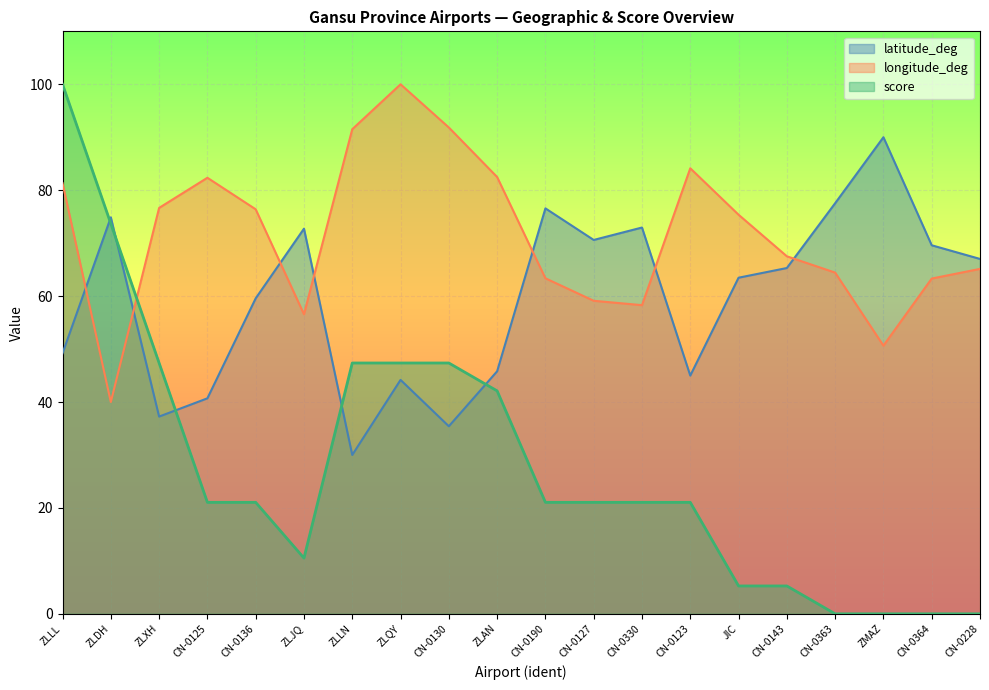

The value of longitude_deg at ZLXH is 53.1. True or false?

False